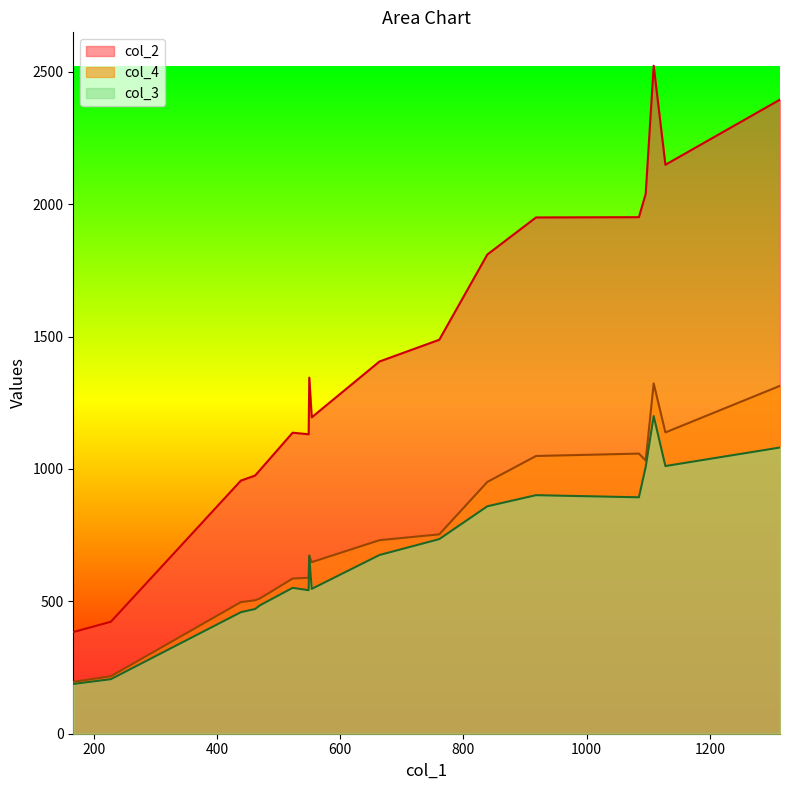

What is the total value across all series at 761?

2976